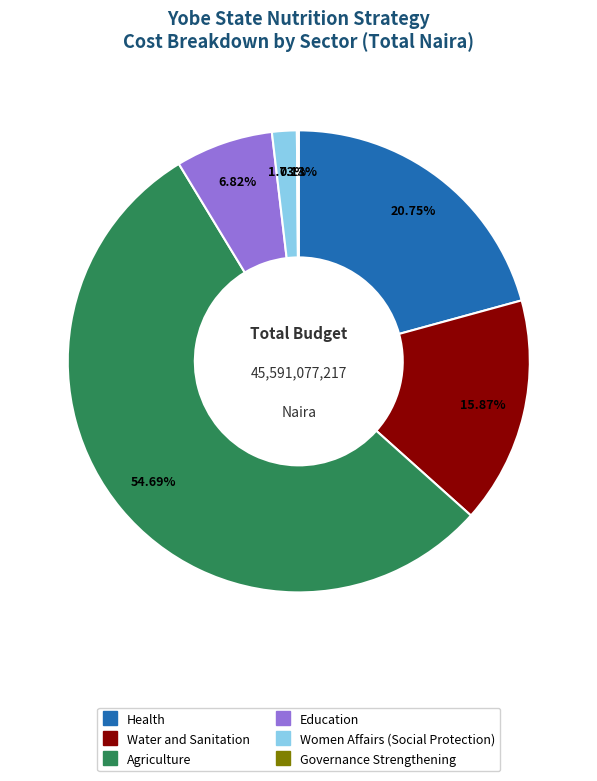

The Women Affairs (Social Protection) slice represents 2% of the pie. True or false?

True